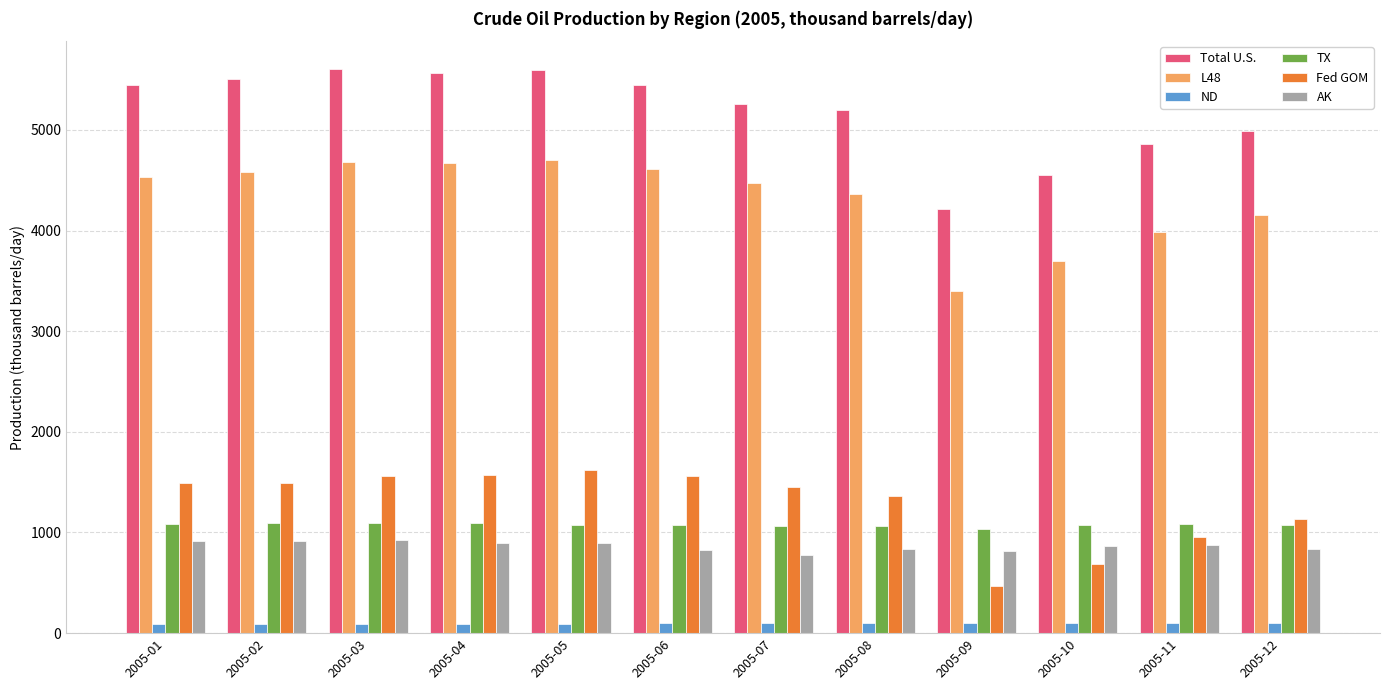

Which series has the largest range (max minus min)?

Total U.S.